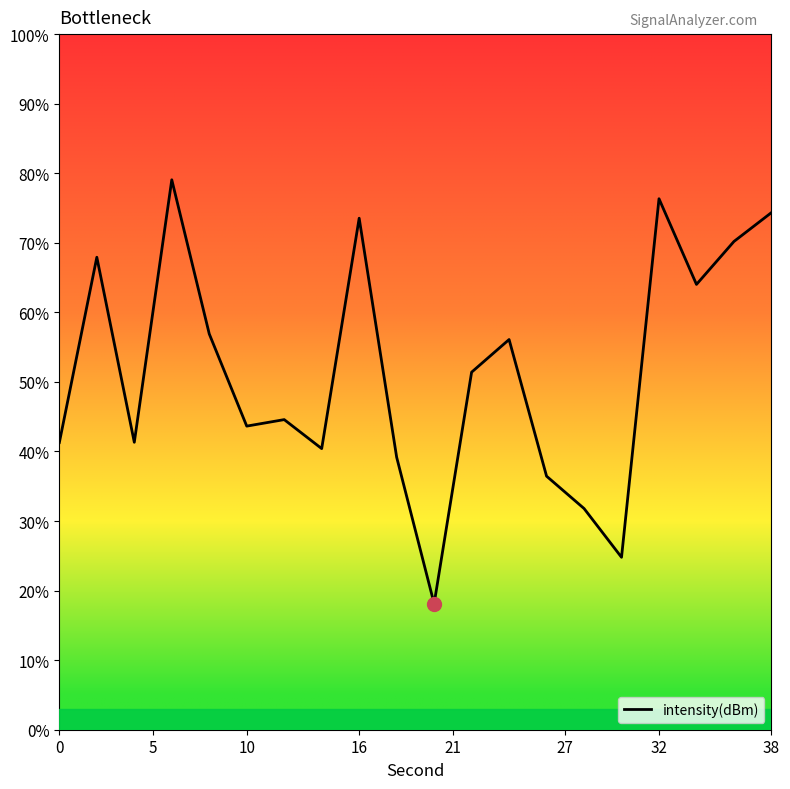

What is the smallest value displayed?

18.1